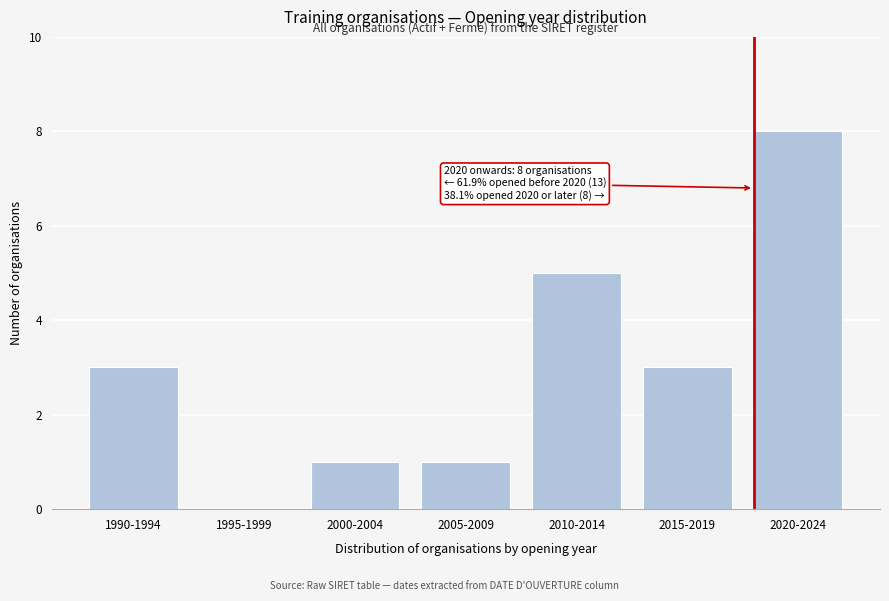

Reading left to right, what are all the values shown in this chart?

1990-1994=3	1995-1999=0	2000-2004=1	2005-2009=1	2010-2014=5	2015-2019=3	2020-2024=8